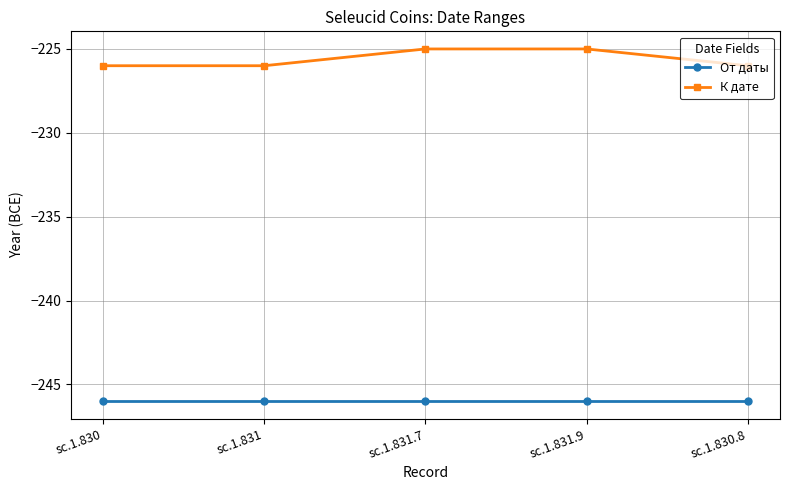

List the series in order of their overall mean, highest first.

К дате, От даты